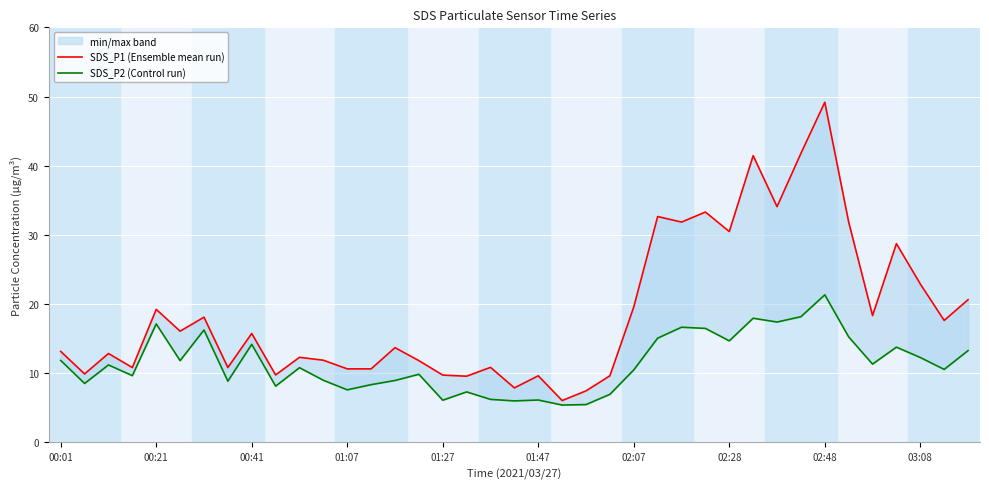

What is the difference between the highest and lowest values at 27?

16.8